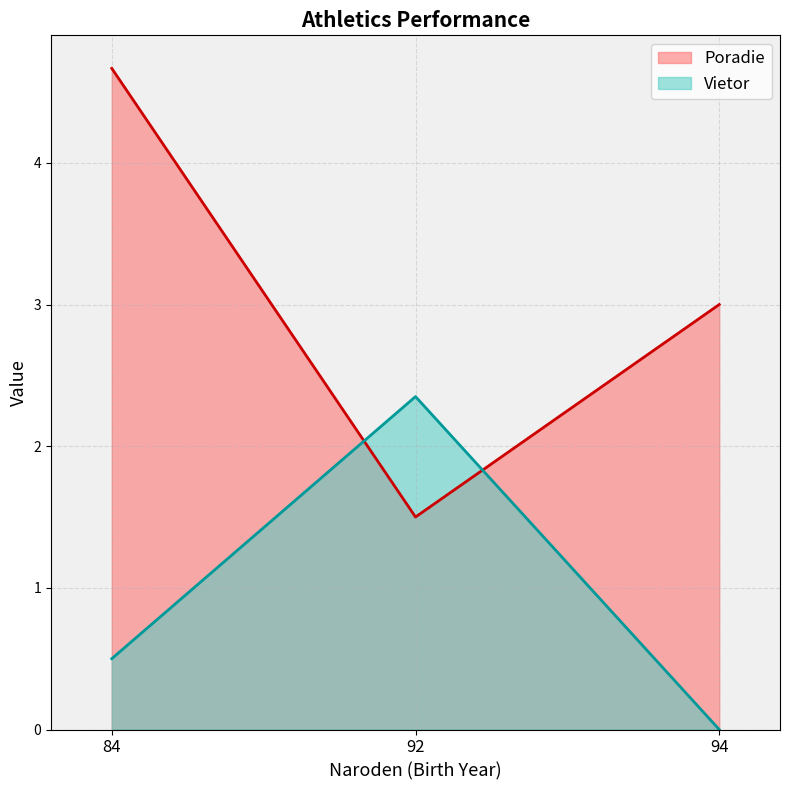

Count the number of categories in the chart.

3